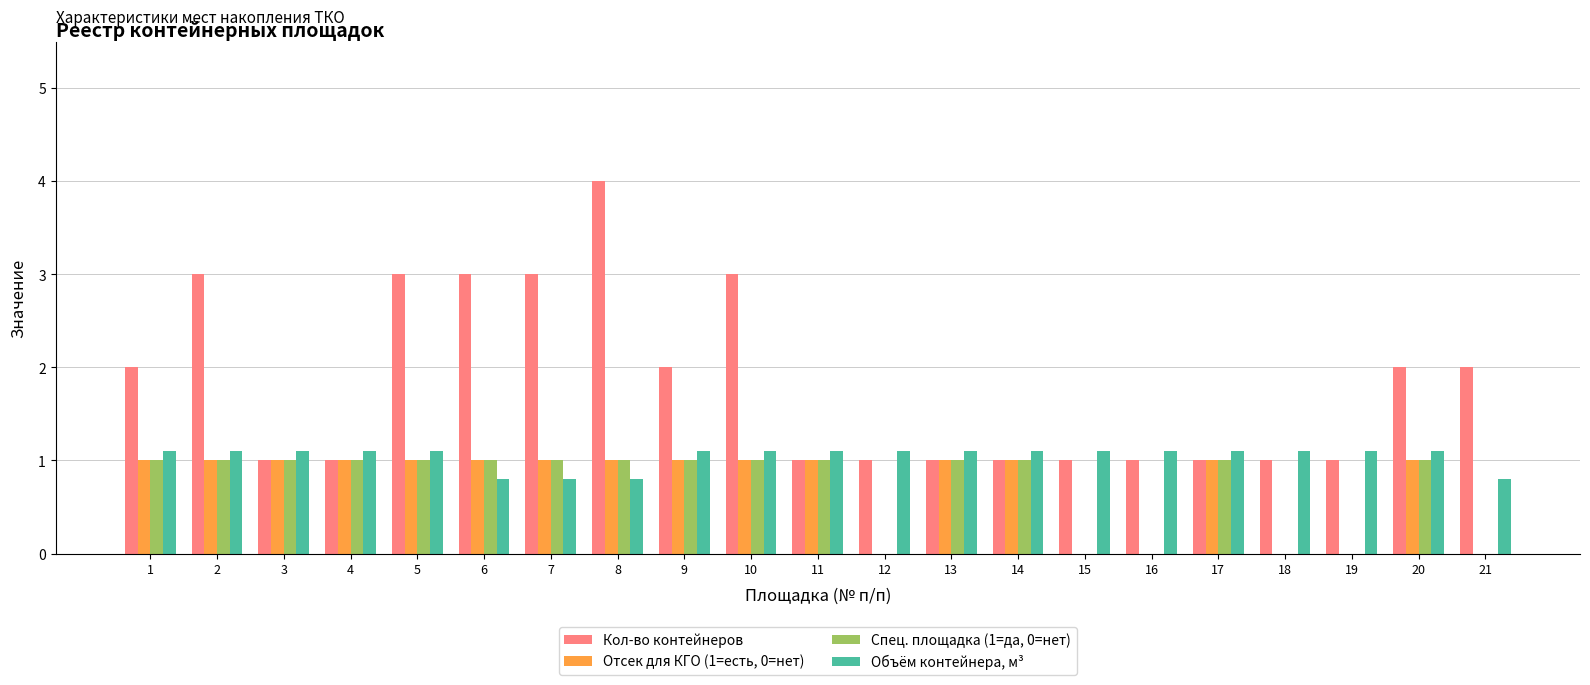

At which category is the sum across all series the highest?

8